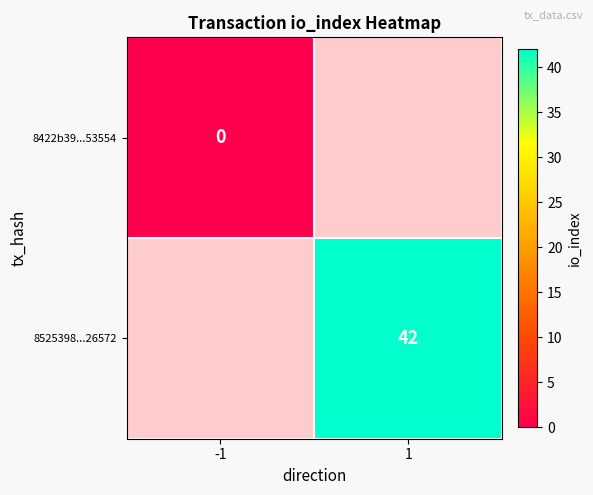

Is the value of 8422b39...53554 at -1 greater than the value of 8525398...26572 at 1?

No